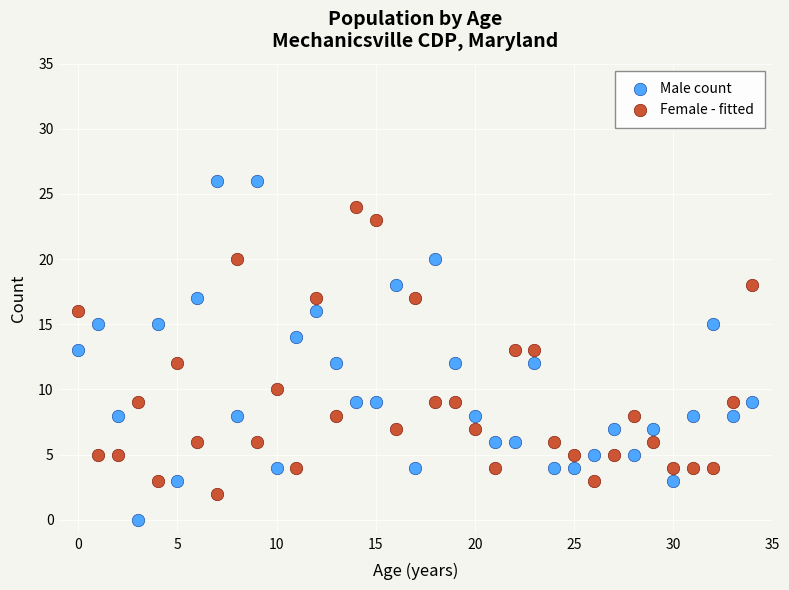

Which series contains the lowest Y value?

Male count